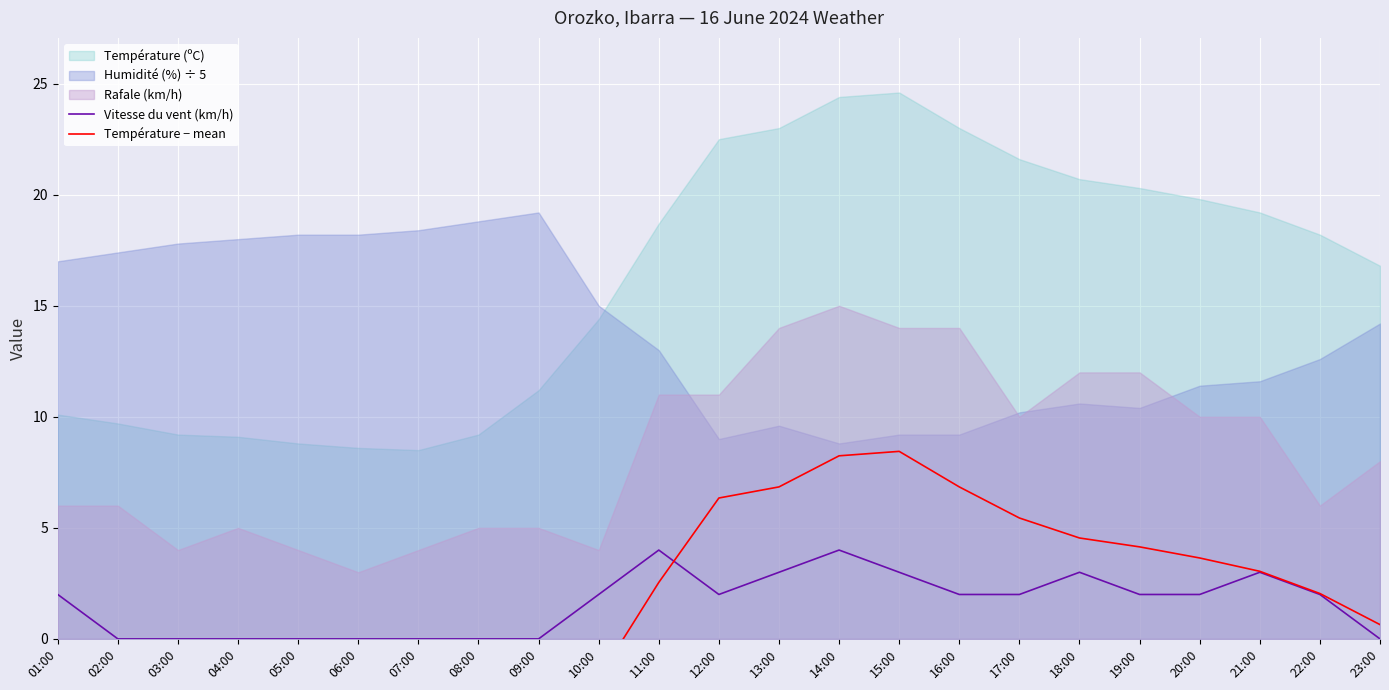

True or false: Vitesse du vent (km/h) has a value of 2 at 10:00.

True